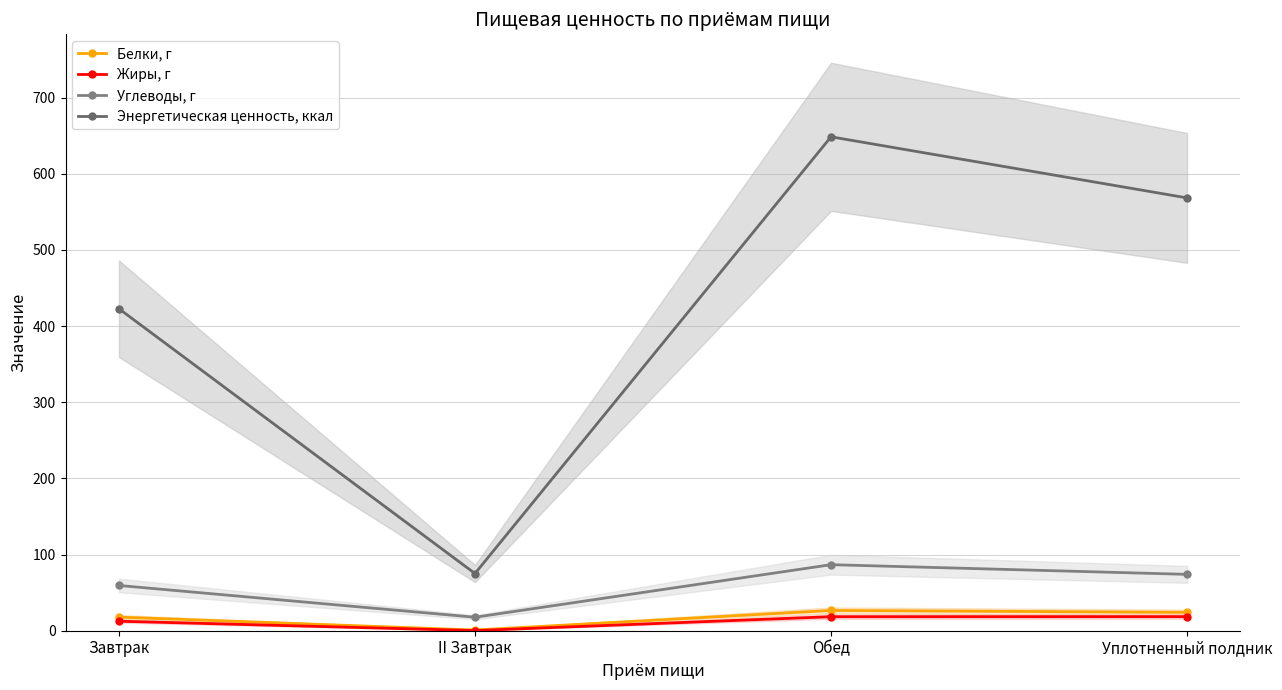

What is the label of the 1st point from the right?

Уплотненный полдник